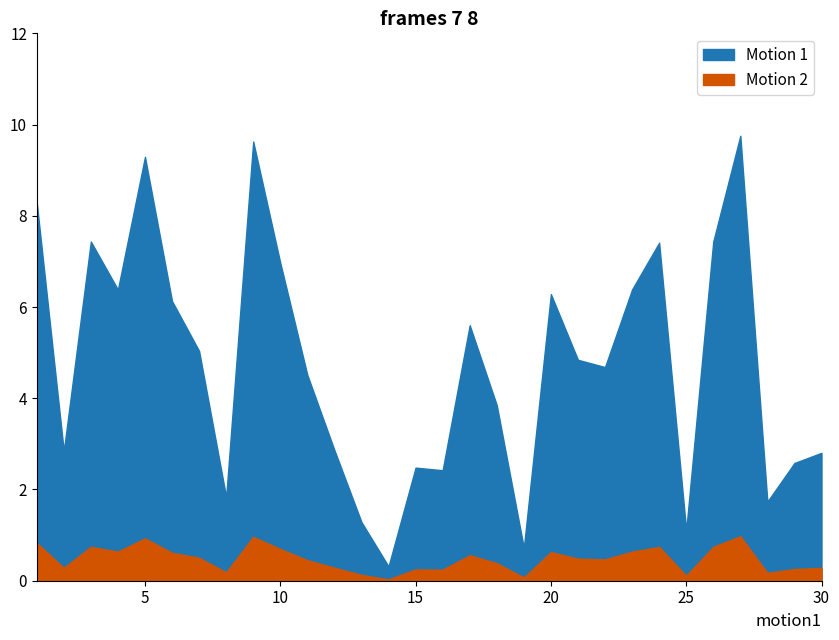

How many interior local peaks does the Motion 2 series have?

8